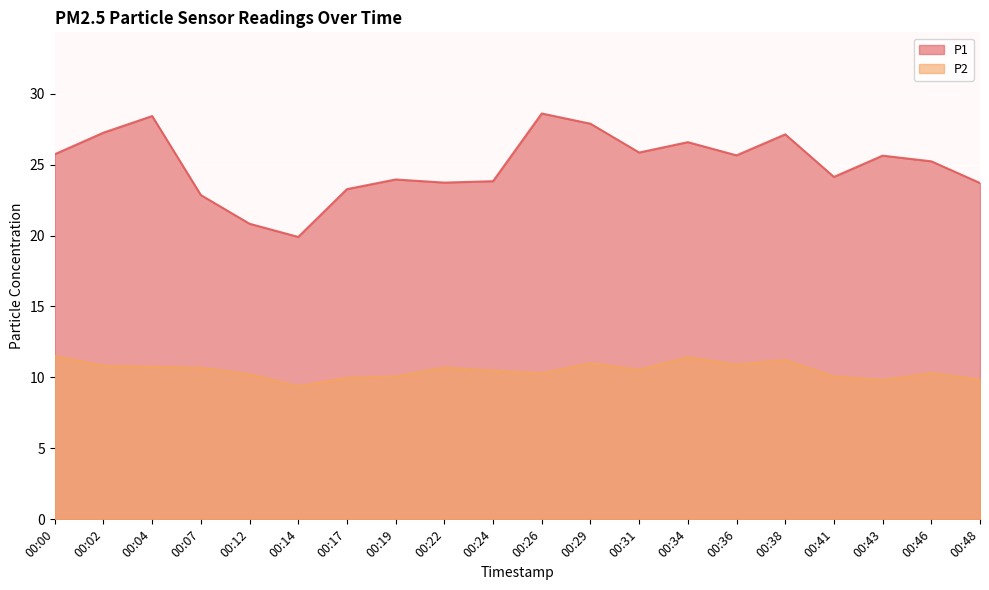

How many data points does each series have?

20